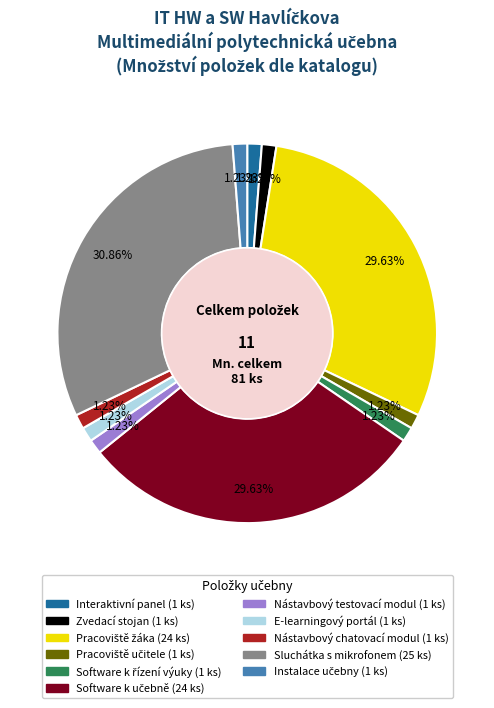

What percentage is the Interaktivní panel slice, to the nearest percent?

1%